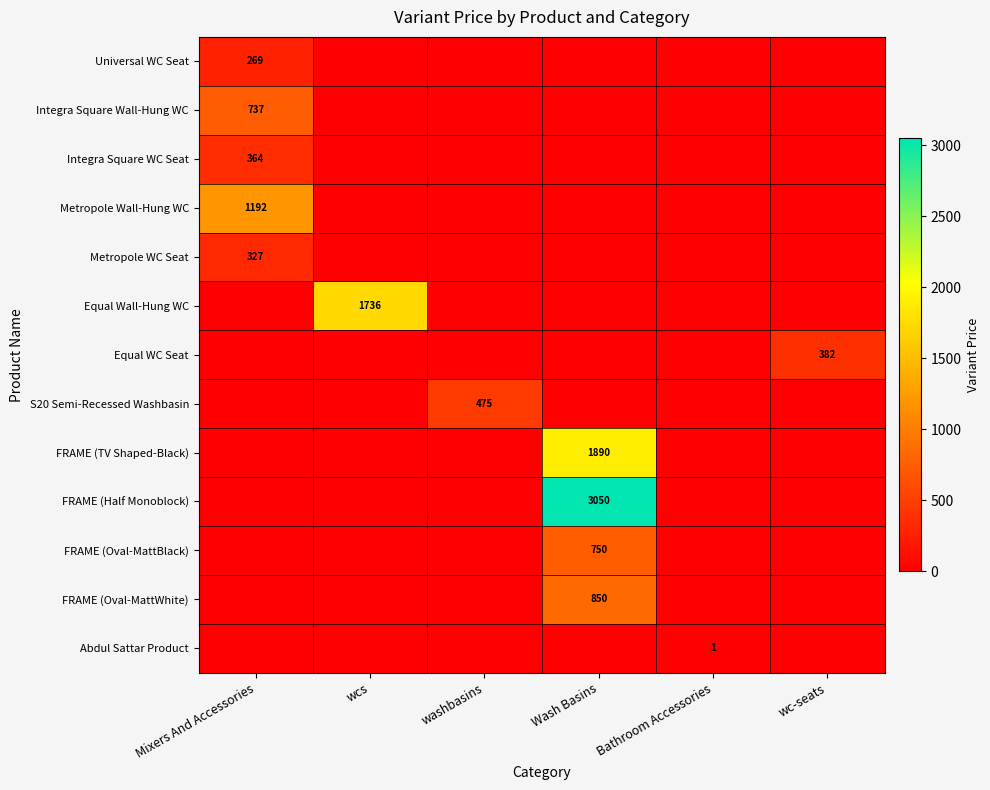

The Metropole Wall-Hung WC series shows 1192 at Mixers And Accessories. True or false?

True